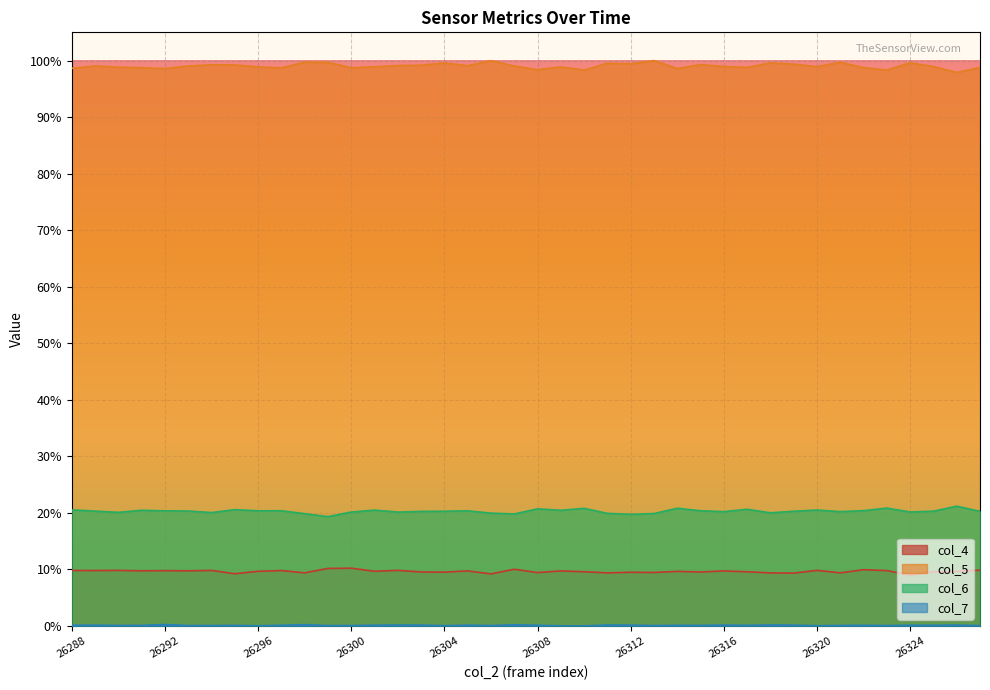

How many interior local valleys does the col_5 series have?

12